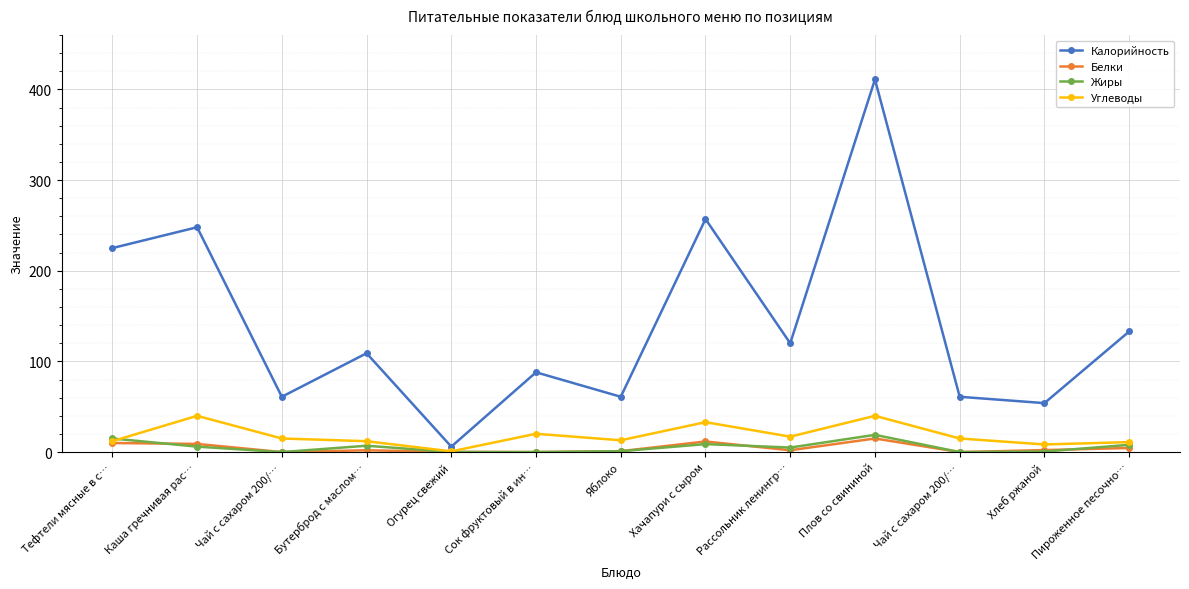

In Калорийность, how many points are lower than both neighbors (excluding endpoints)?

5